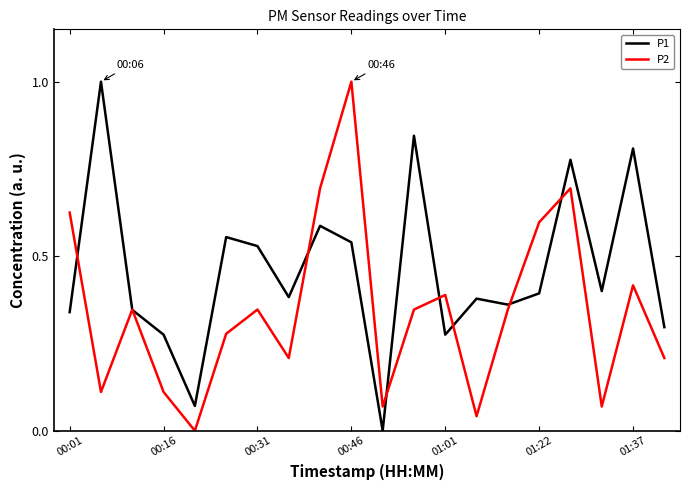

Rank the series by their average value, from highest to lowest.

P1, P2